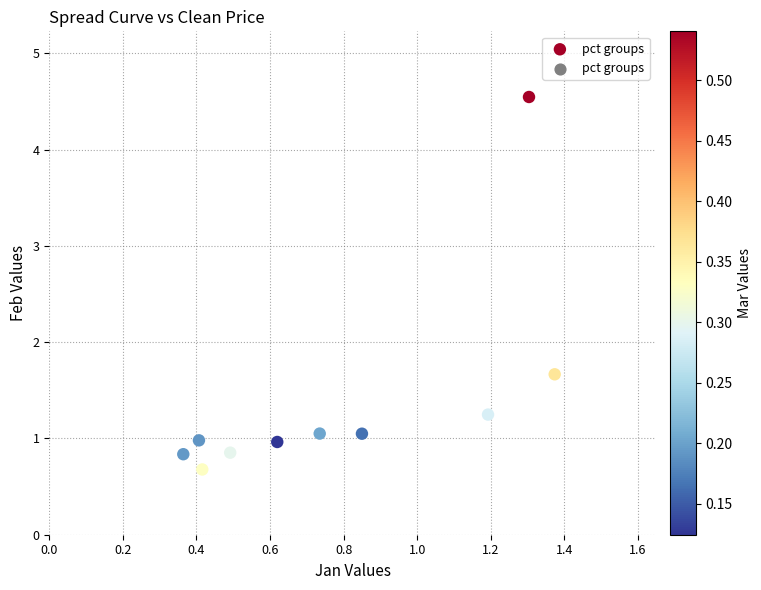

What Y value in the scatter plot is closest to 2?

1.7